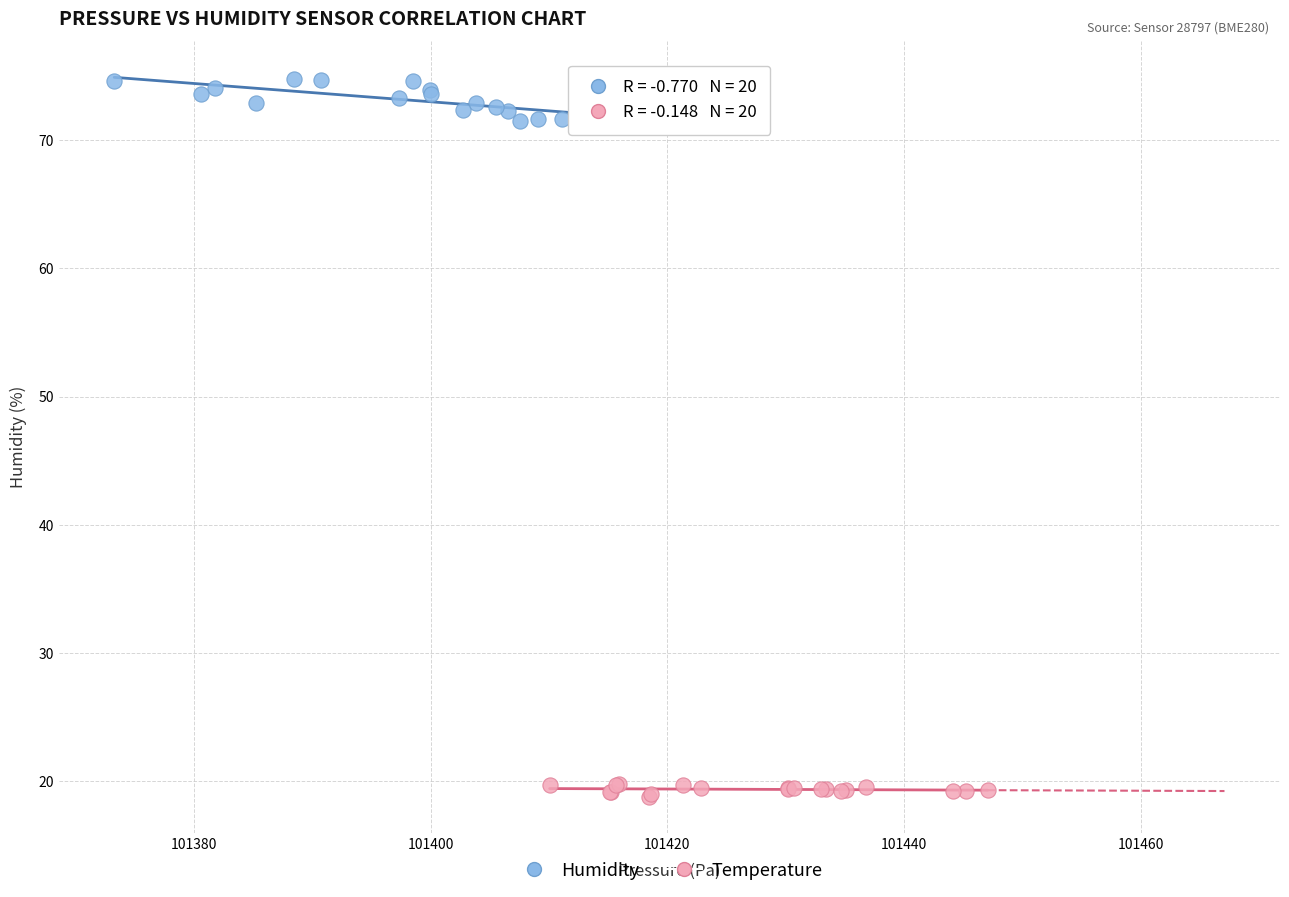

Which series contains the lowest Y value?

Temperature